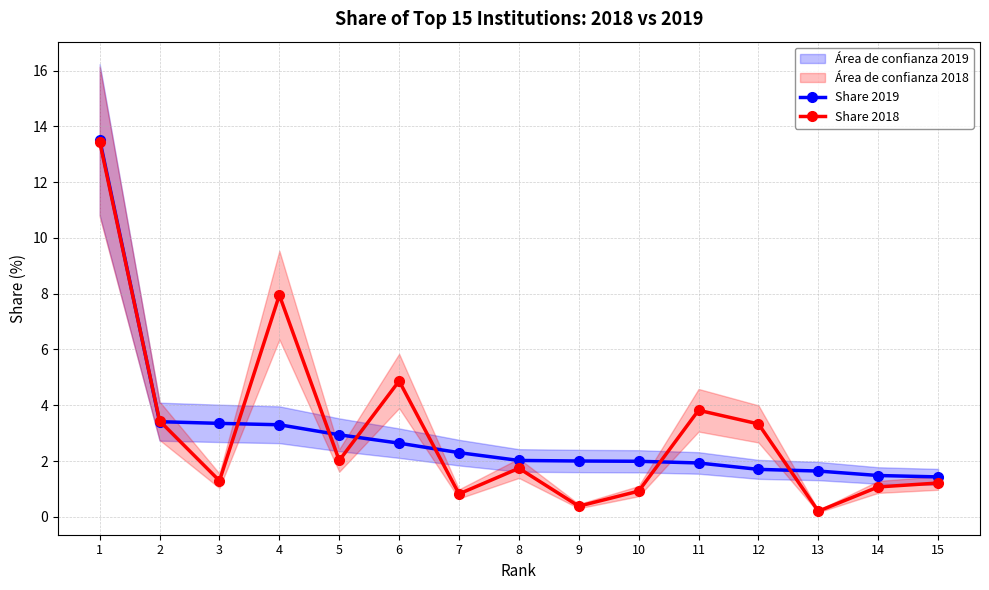

How many times do Share 2019 and Share 2018 cross each other?

8